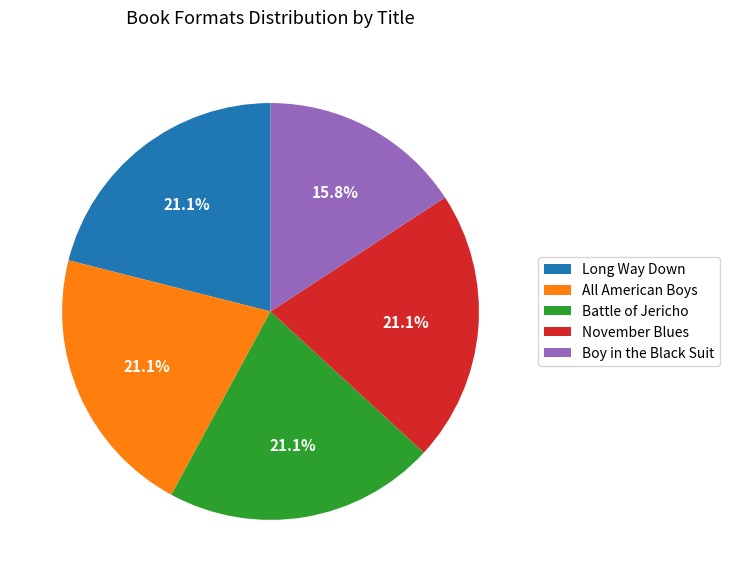

Which has a higher value, Boy in the Black Suit or Long Way Down?

Long Way Down